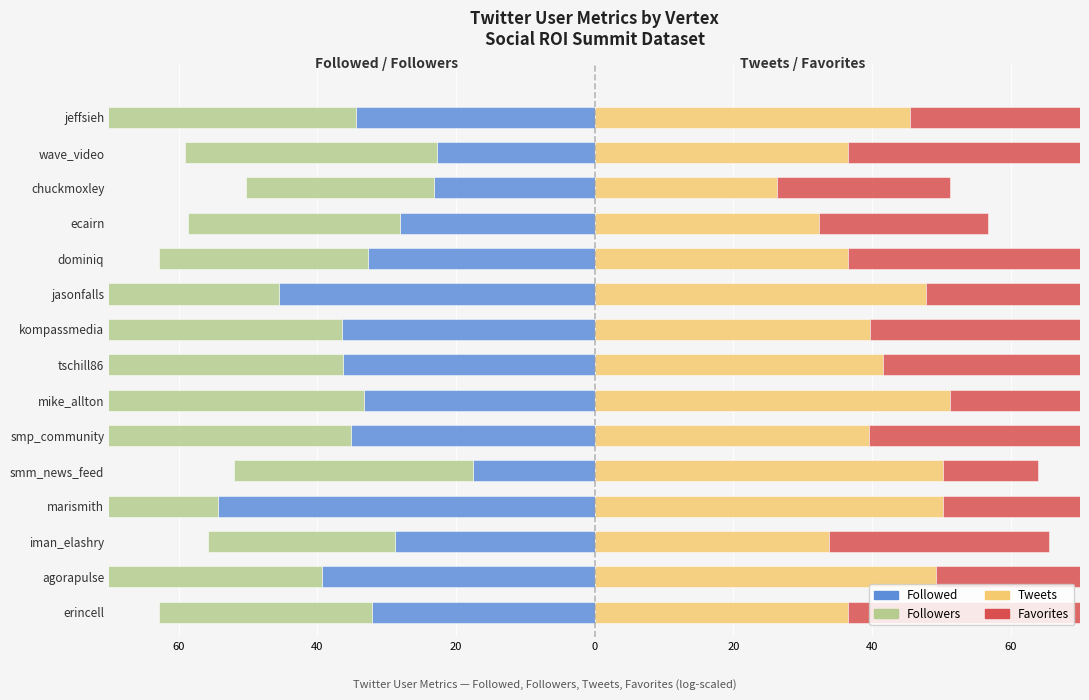

How many bars are there in each group?

4